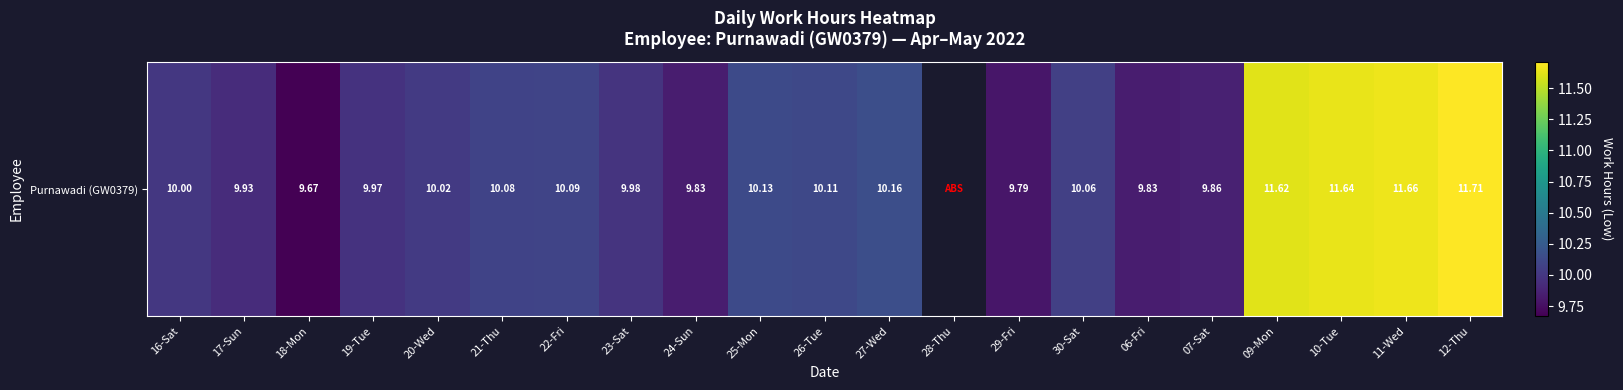

List the labels in order of value, smallest first.

28-Thu, 18-Mon, 29-Fri, 24-Sun, 06-Fri, 07-Sat, 17-Sun, 19-Tue, 23-Sat, 16-Sat, 20-Wed, 30-Sat, 21-Thu, 22-Fri, 26-Tue, 25-Mon, 27-Wed, 09-Mon, 10-Tue, 11-Wed, 12-Thu